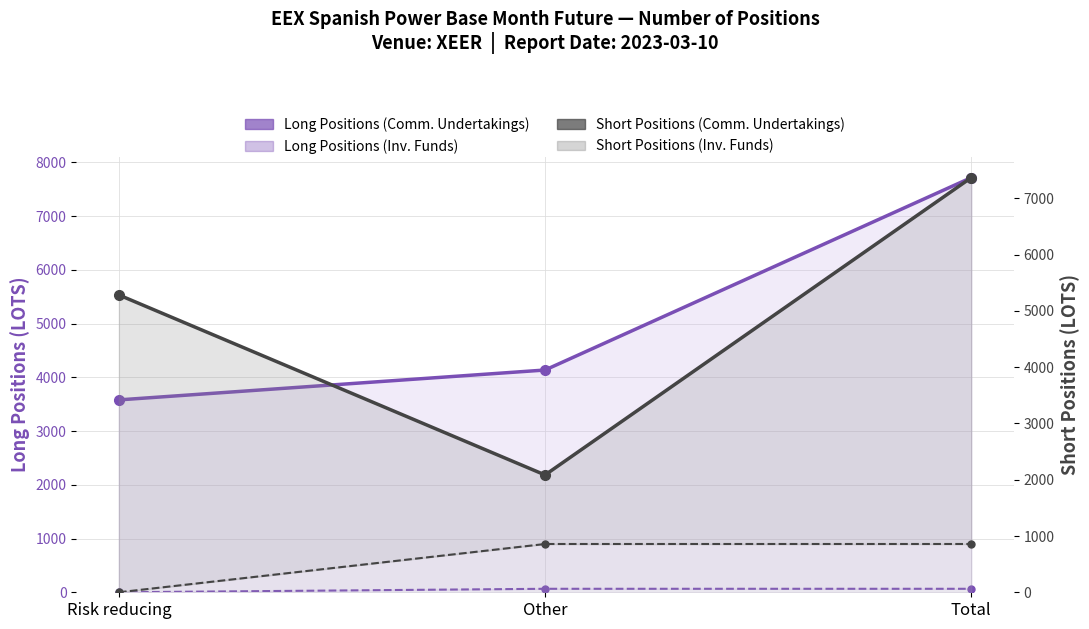

At how many categories does at least one series exceed 5400?

1